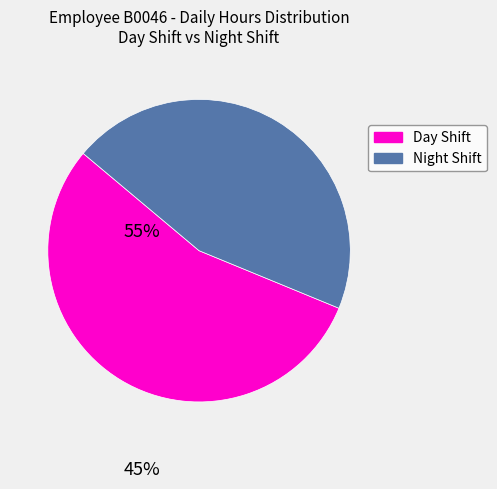

Is there any slice that represents more than half of the pie?

Yes